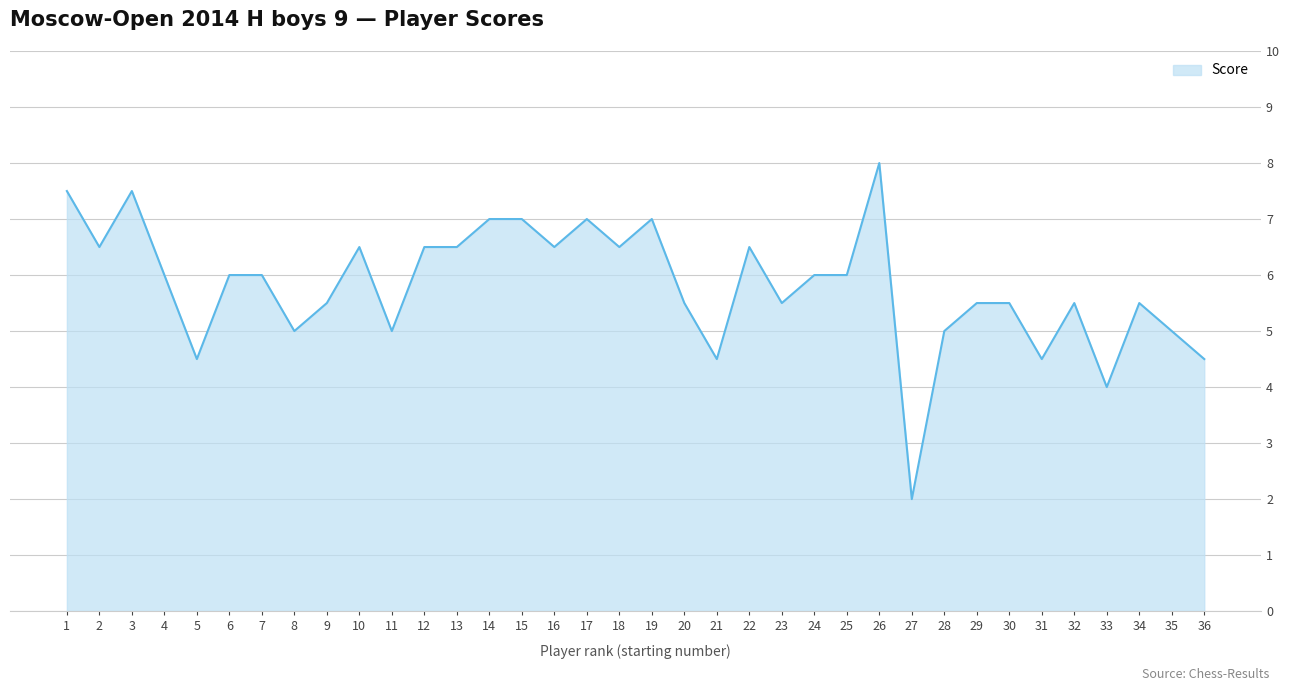

True or false: the data shows 1.8 at 9.

False